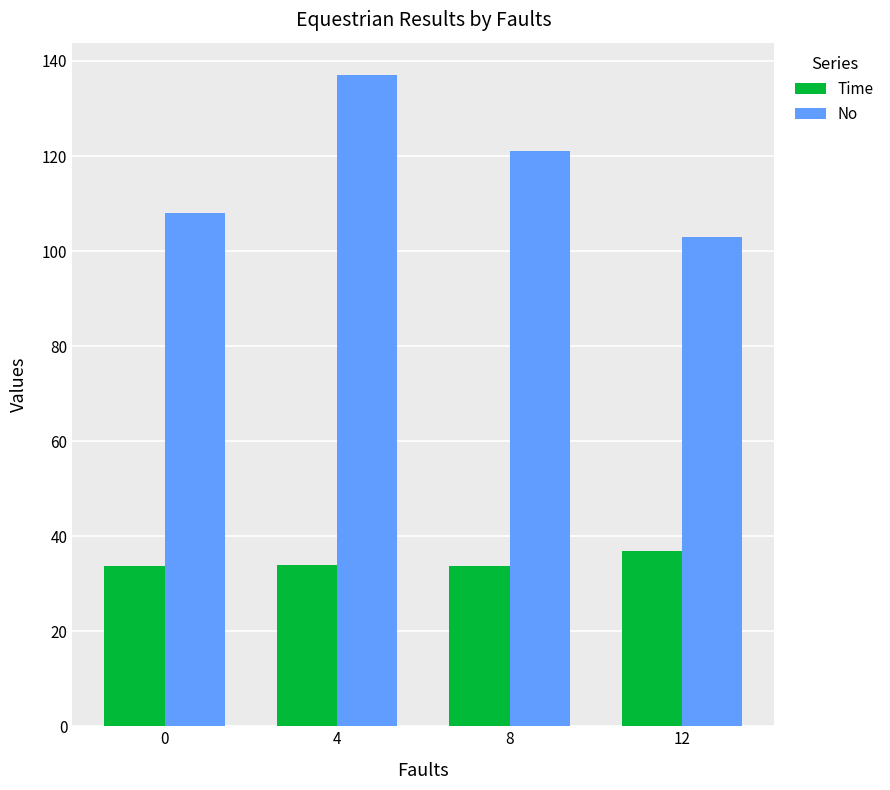

What is the sum of all Time values?

138.2